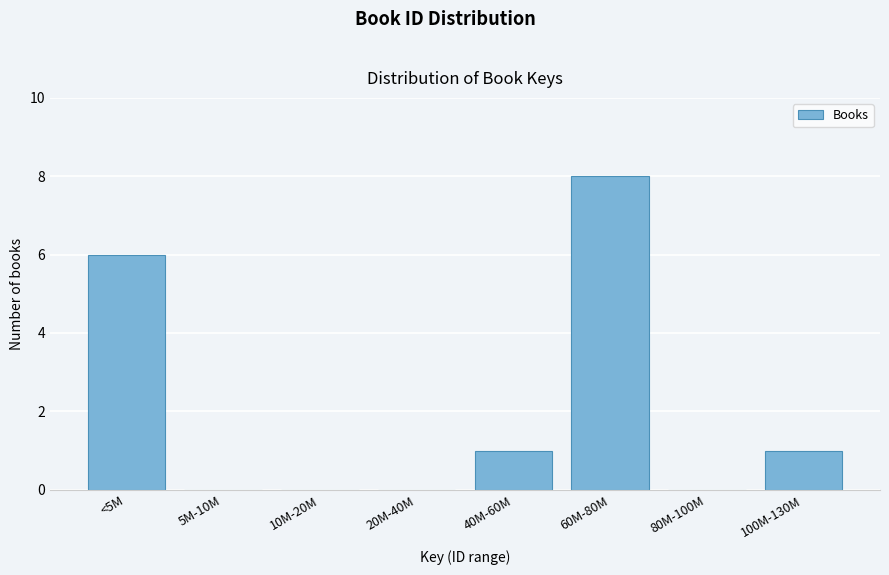

Reading left to right, transcribe all the data shown in this chart.

<5M=6	5M-10M=0	10M-20M=0	20M-40M=0	40M-60M=1	60M-80M=8	80M-100M=0	100M-130M=1